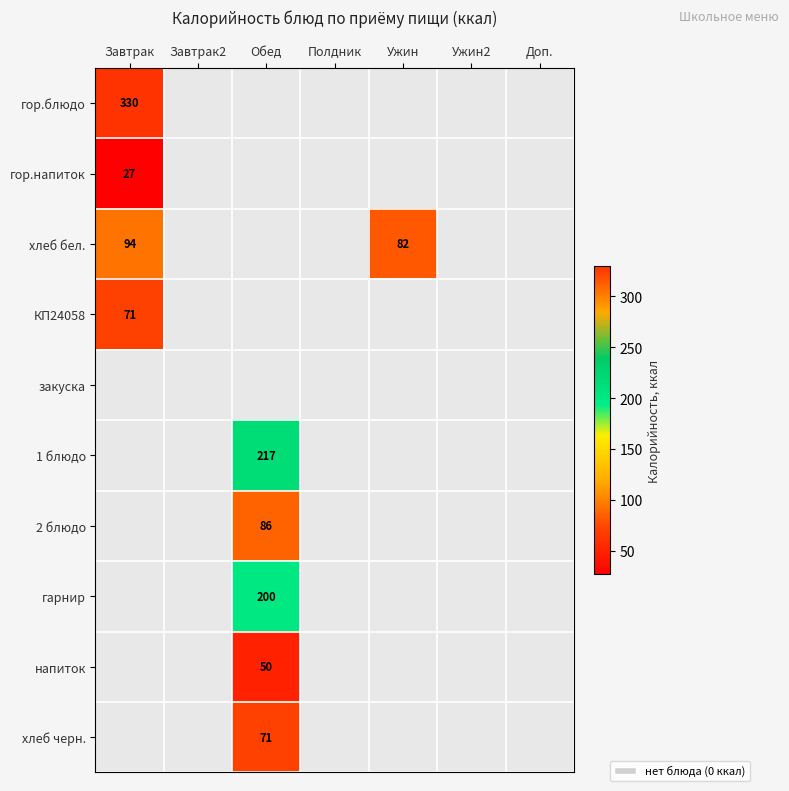

What is the spread (max minus min) of values at Завтрак?

303.0